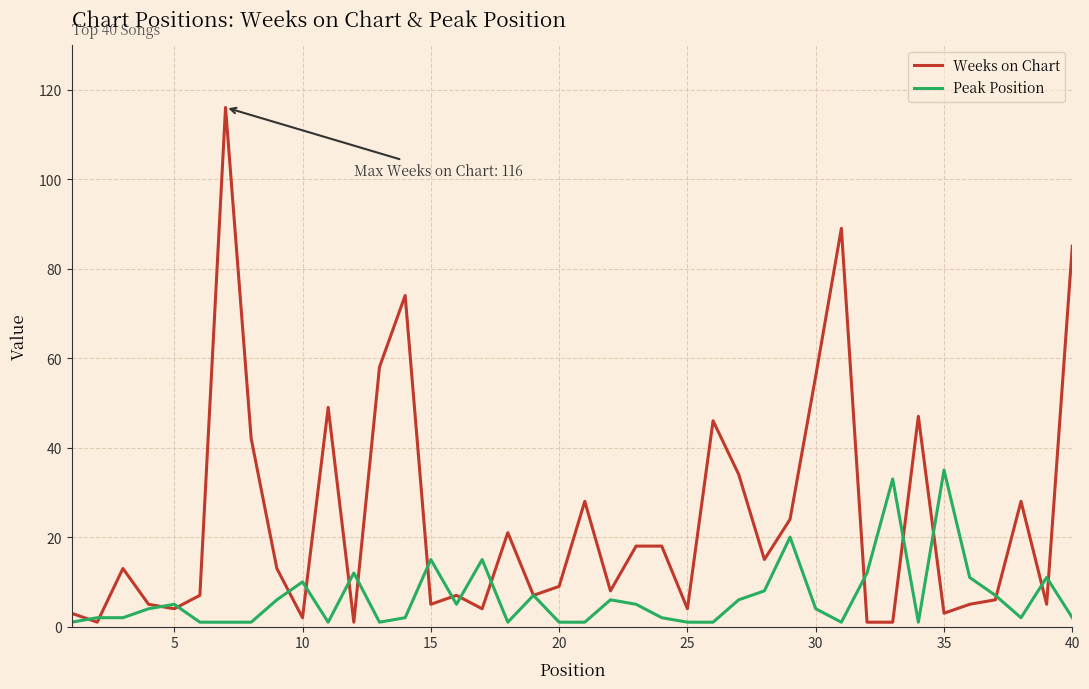

What is the sum of all Peak Position values?

262